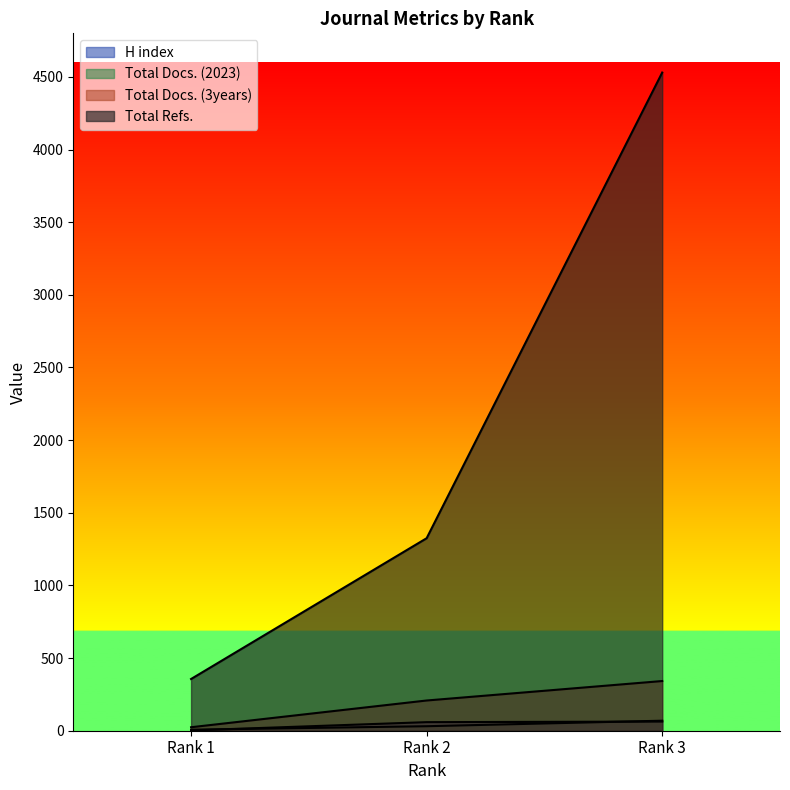

The Total Refs. series shows 356 at Rank 1. True or false?

True